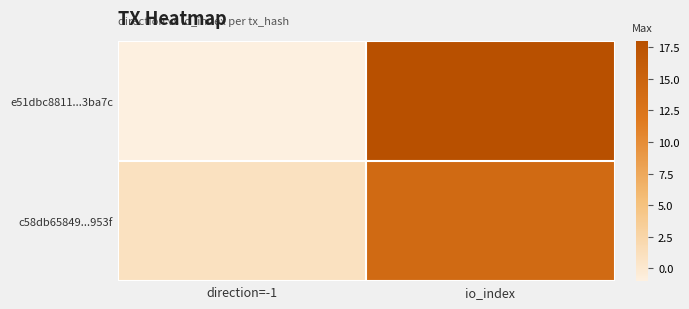

Which series has the largest total across all categories?

e51dbc8811...3ba7c